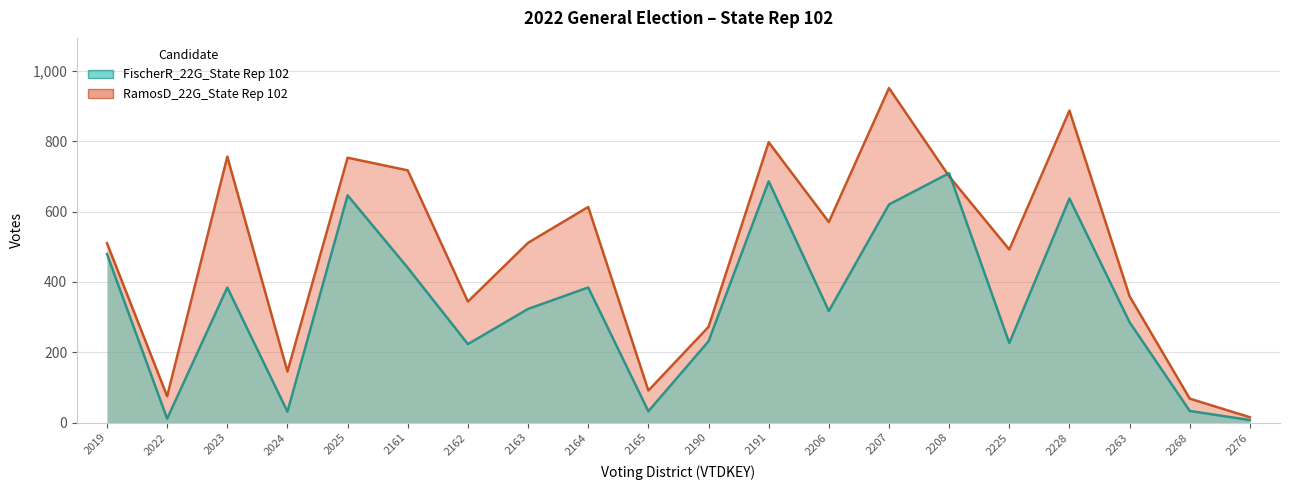

Reading left to right, transcribe all the data shown in this chart.

FischerR_22G_State Rep 102: 2019=479	2022=11	2023=384	2024=31	2025=646	2161=440	2162=223	2163=323	2164=384	2165=32	2190=231	2191=686	2206=317	2207=620	2208=709	2225=226	2228=637	2263=285	2268=33	2276=7
RamosD_22G_State Rep 102: 2019=510	2022=75	2023=756	2024=145	2025=753	2161=717	2162=344	2163=511	2164=613	2165=91	2190=272	2191=797	2206=570	2207=951	2208=700	2225=492	2228=887	2263=359	2268=68	2276=15